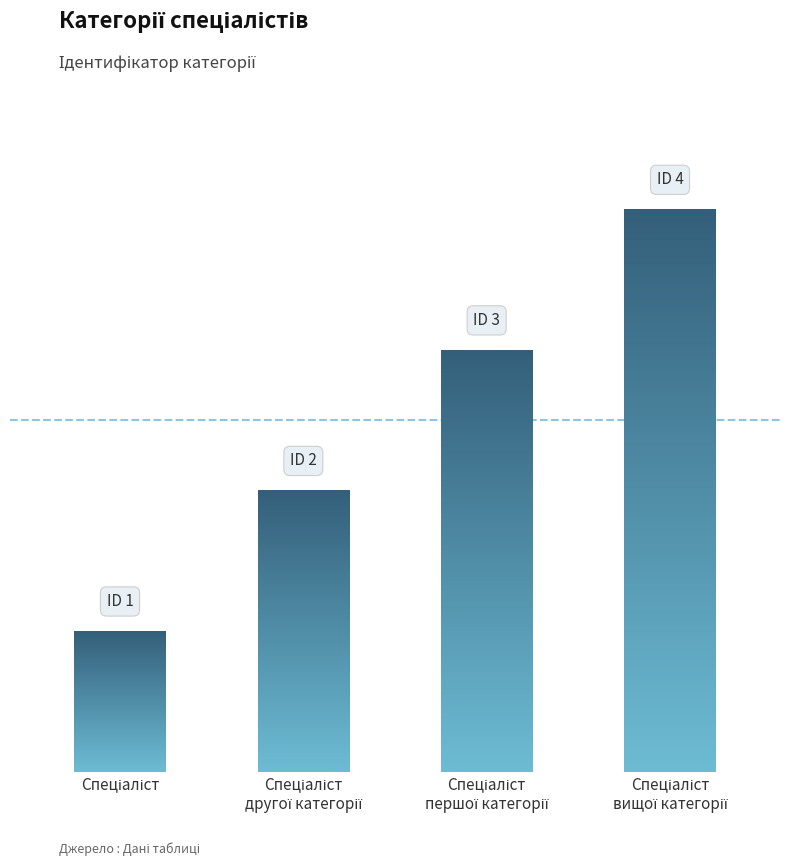

Between Спеціаліст другої категорії and Спеціаліст вищої категорії, which is larger?

Спеціаліст вищої категорії